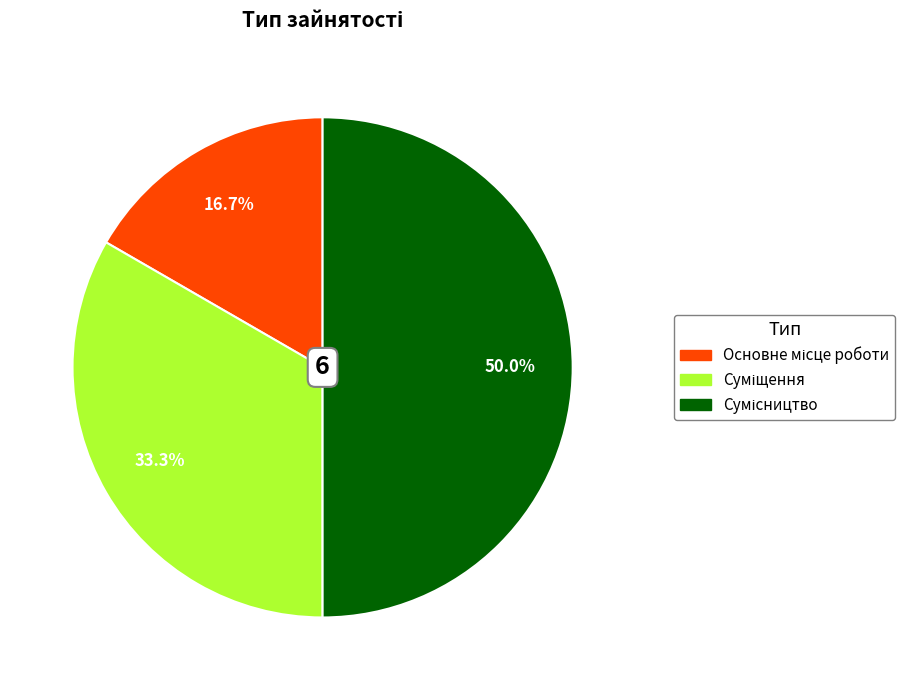

How many segments does this pie chart have?

3